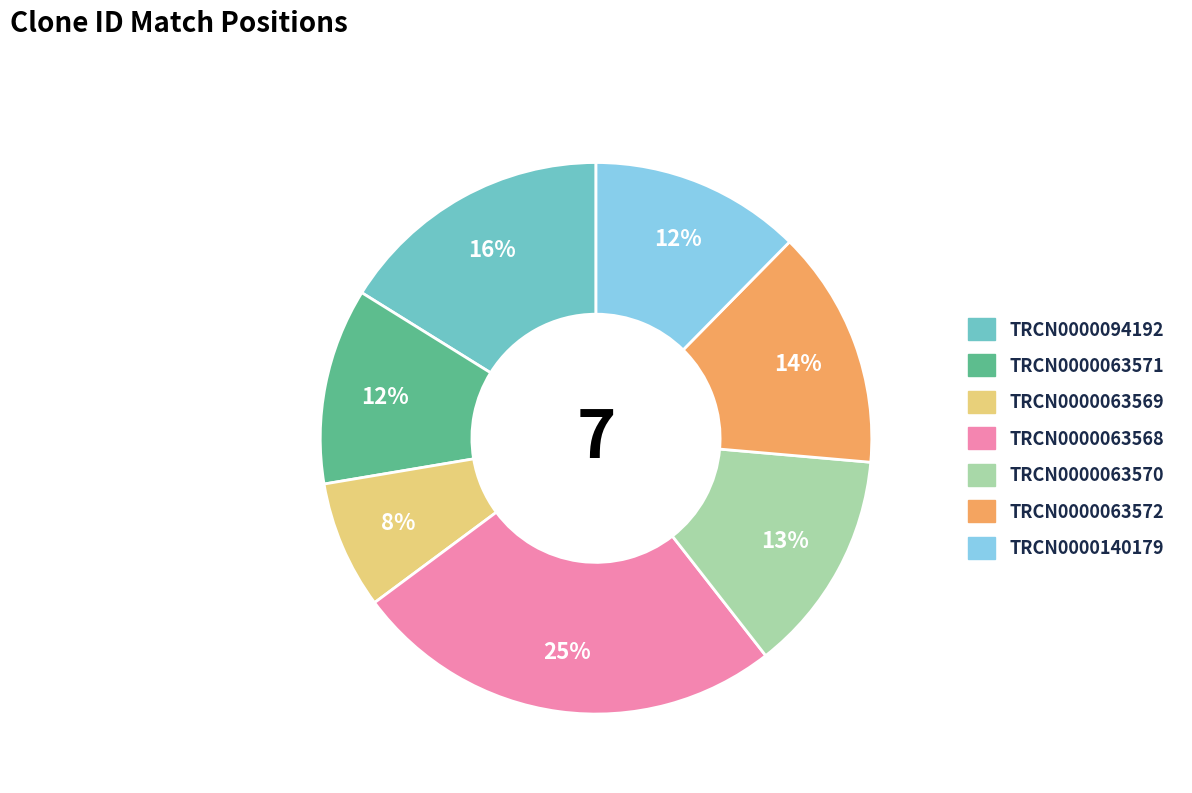

Is there any slice that represents more than half of the pie?

No